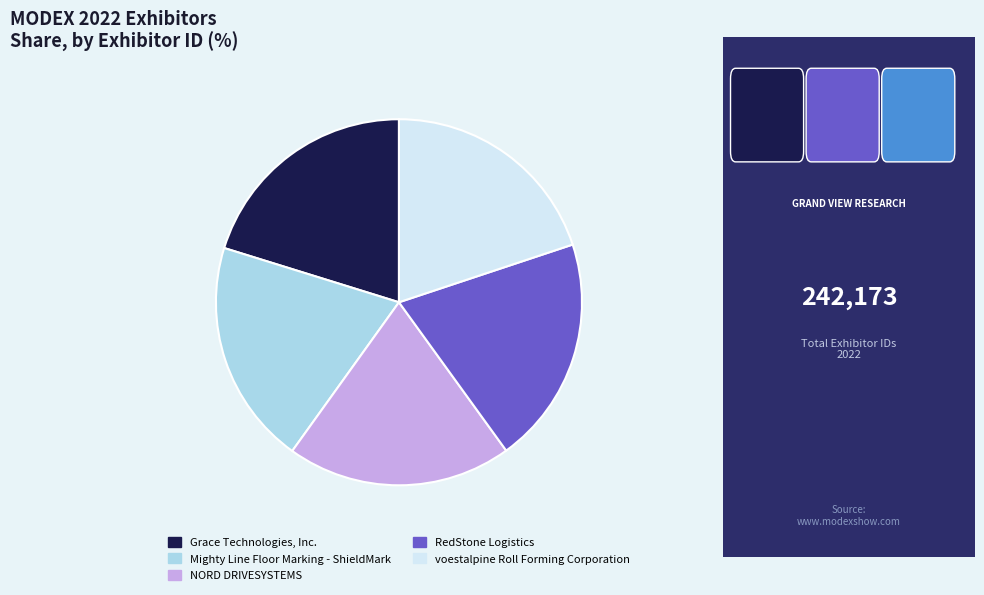

Does any single category account for the majority?

No